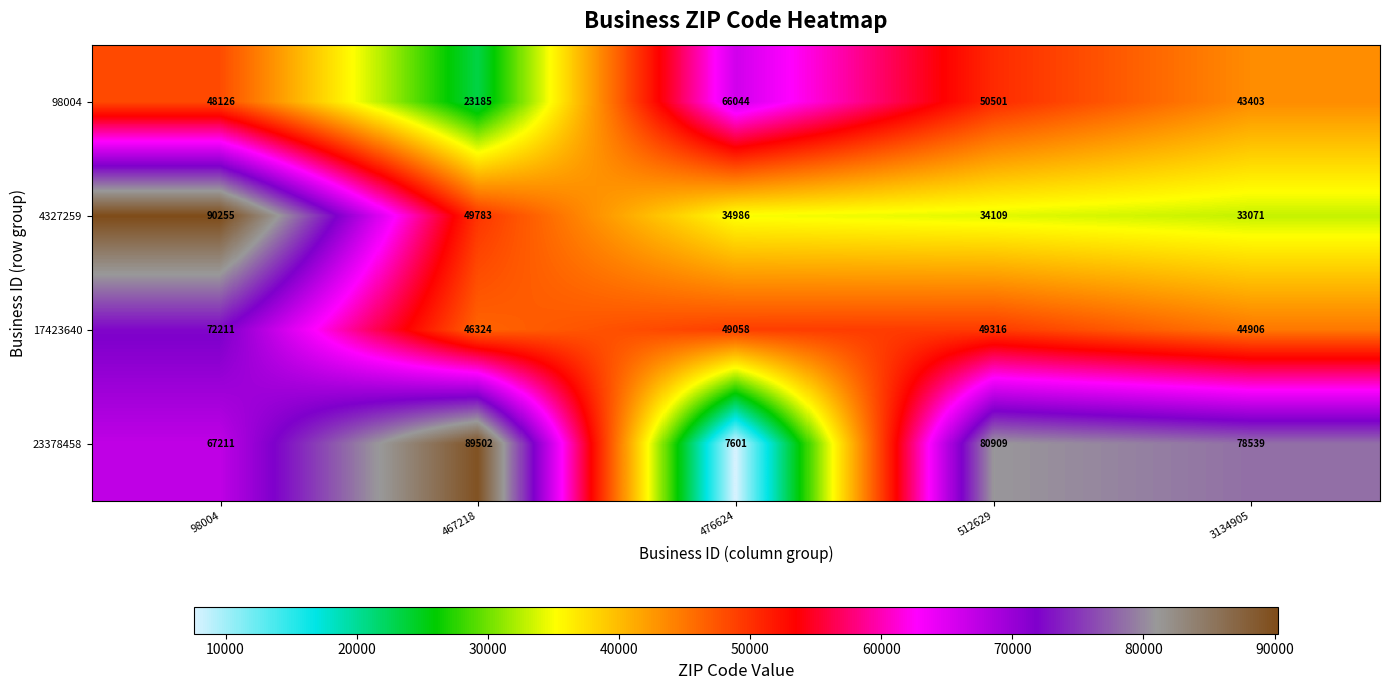

Is it true that 23378458 equals 78539 at 3134905?

True